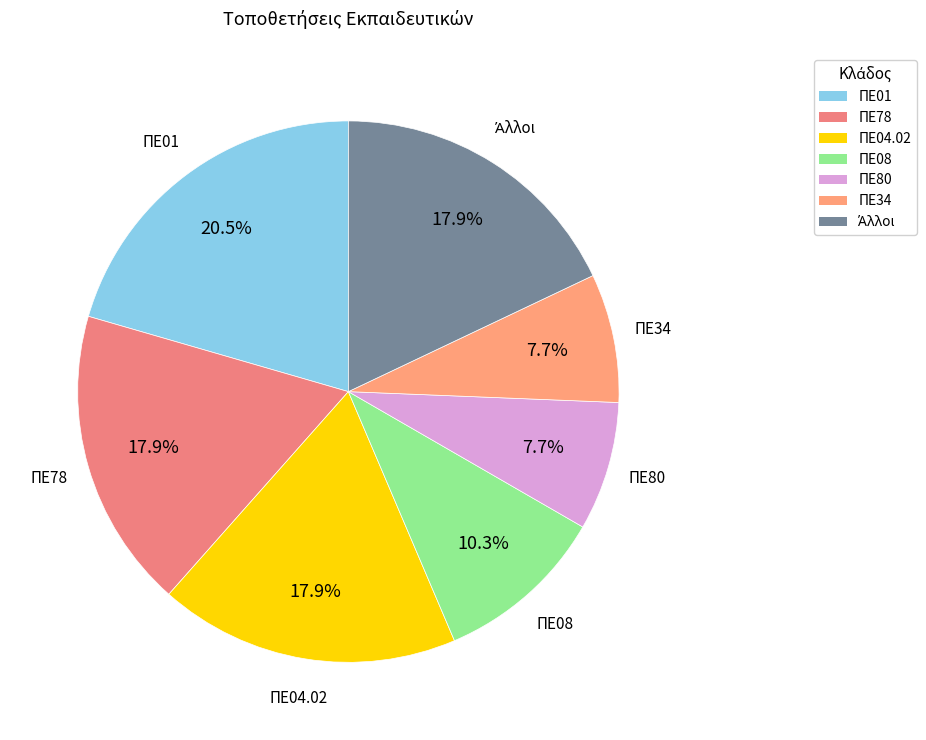

To the nearest percent, what portion does ΠΕ08 represent?

10%